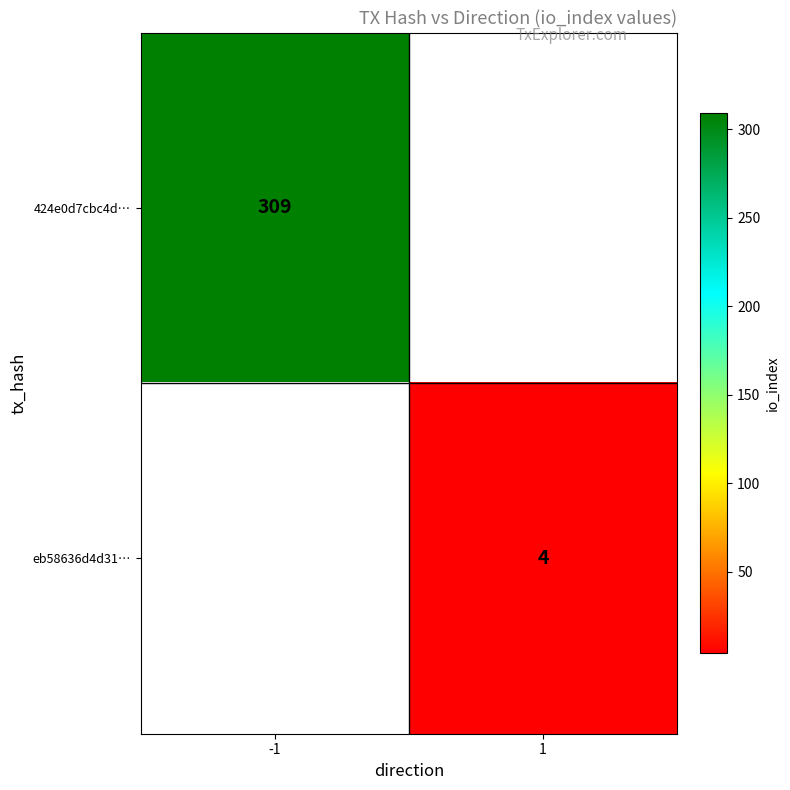

How many series are shown in this chart?

2